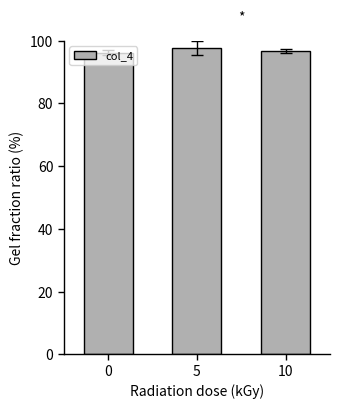

What is the value of the 2nd bar from the left?

97.8